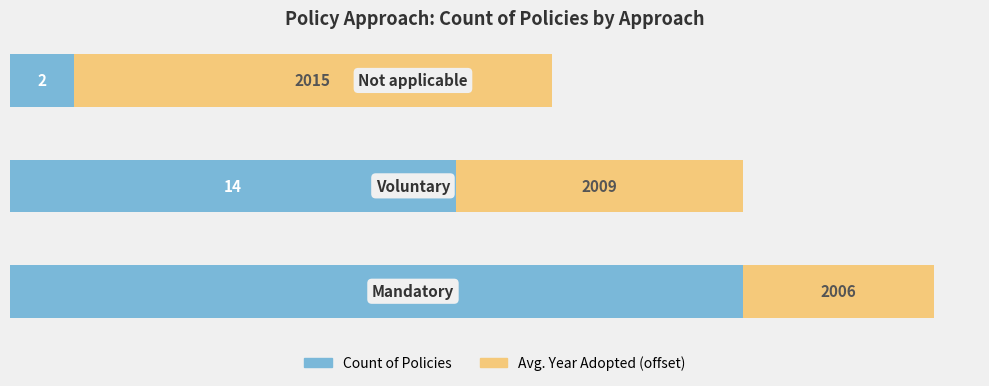

How many categories are shown in the chart?

3